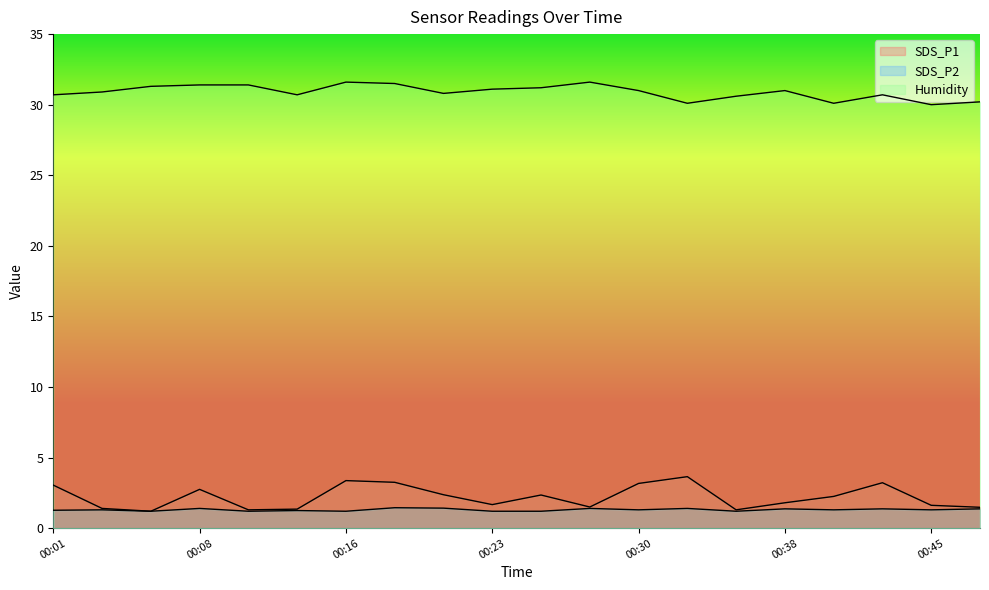

What is the difference between the maximum and minimum values in the SDS_P1 series?

2.5